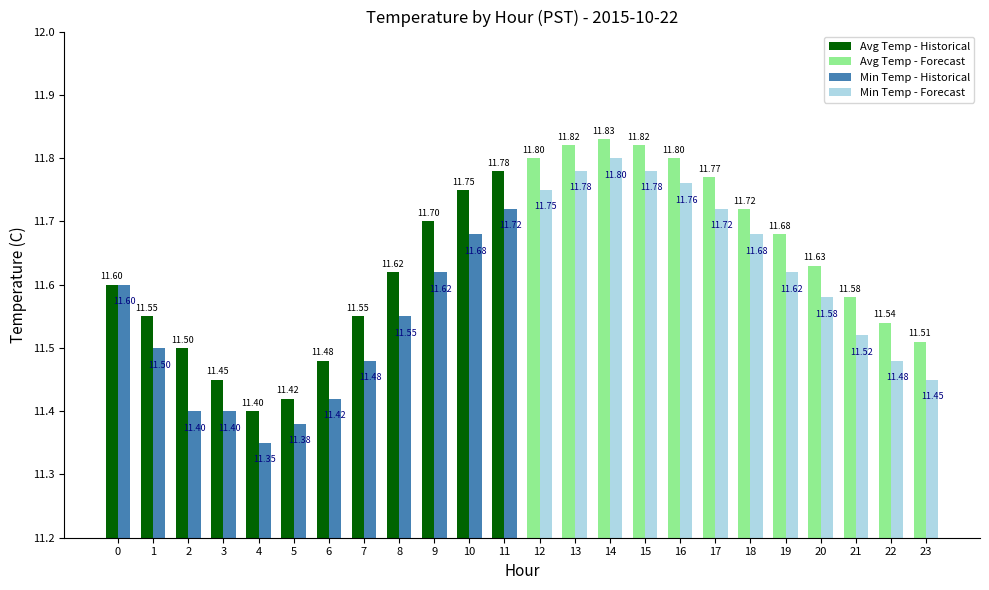

Is it true that Avg Temperature (C) equals 11.5 at 2?

True